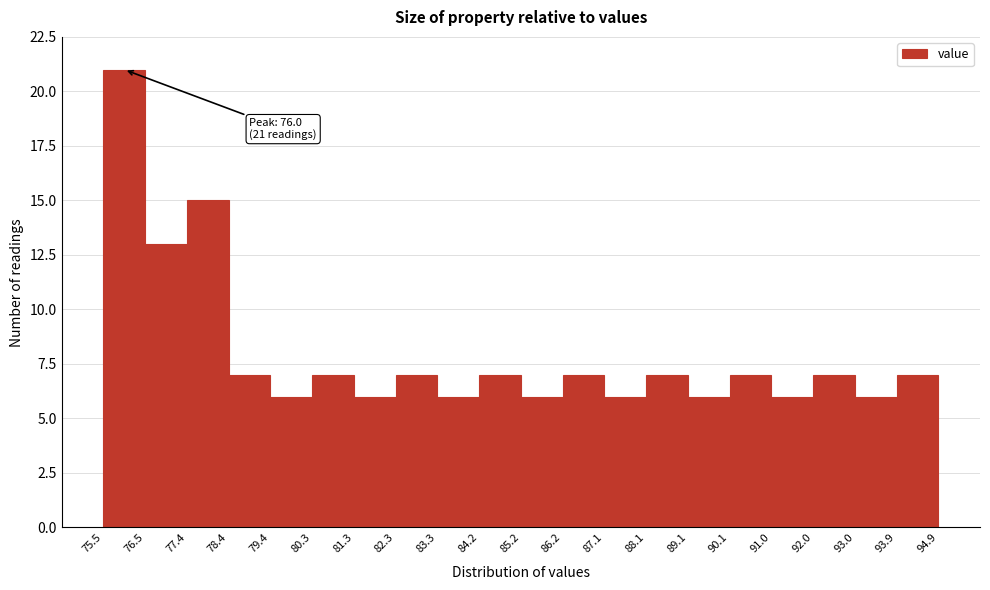

Which range on the x-axis has the tallest bar?

75.5 to 76.5